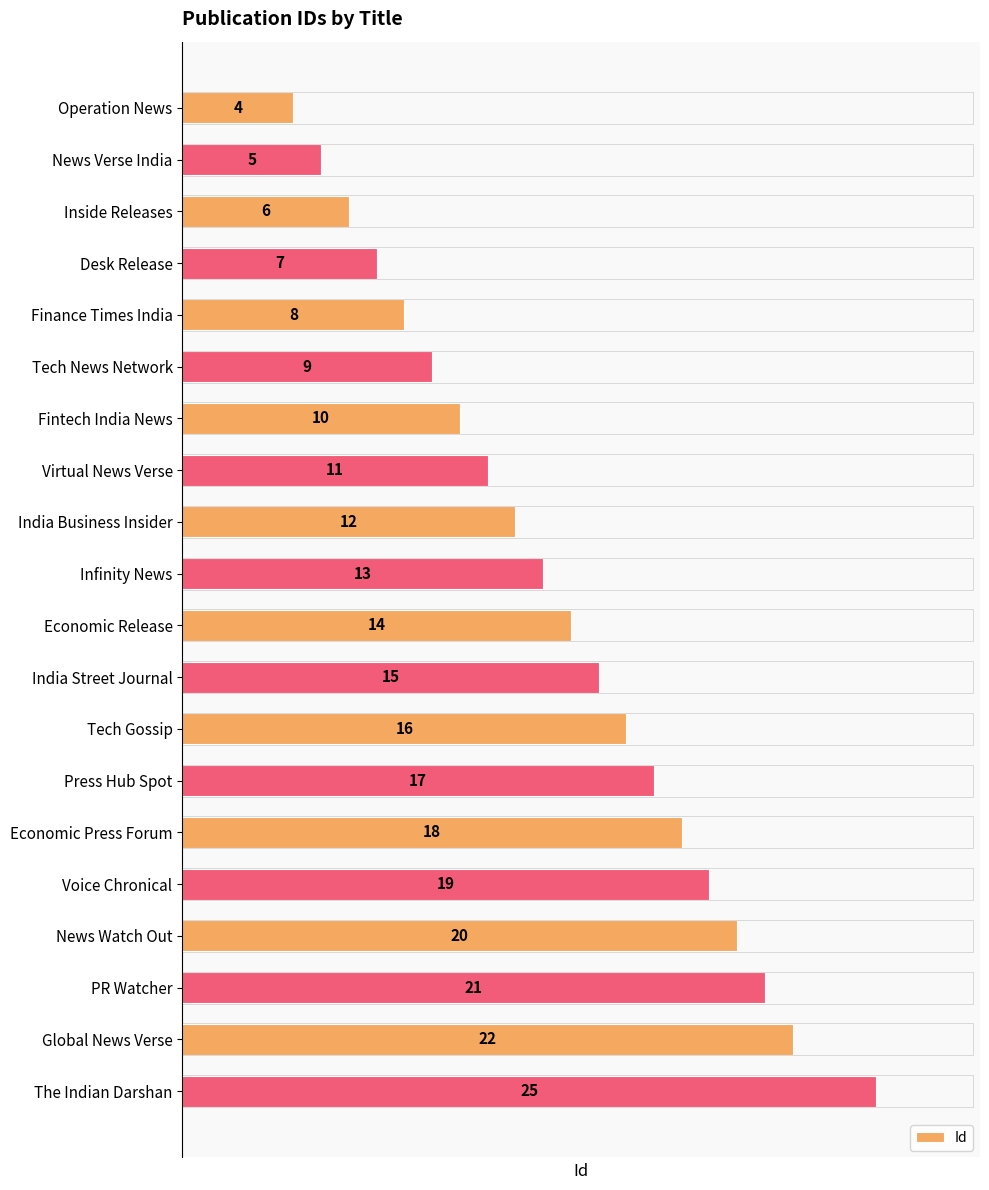

Does the chart contain stacked bars?

No